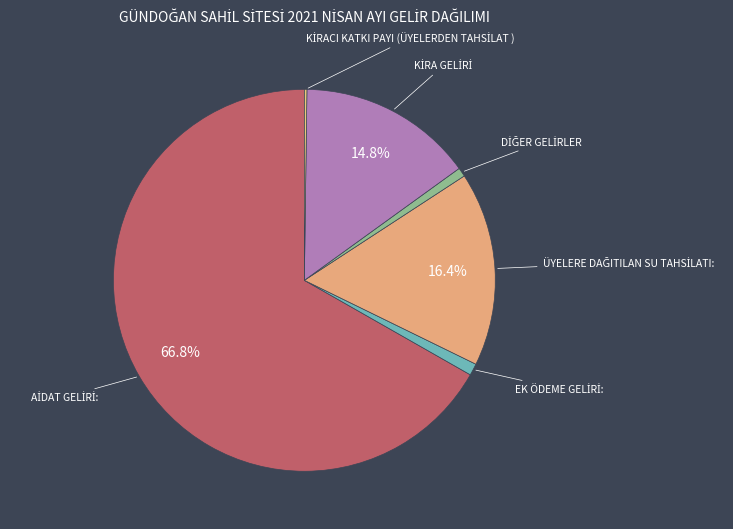

Which slice represents more than half of the pie?

AİDAT GELİRİ: